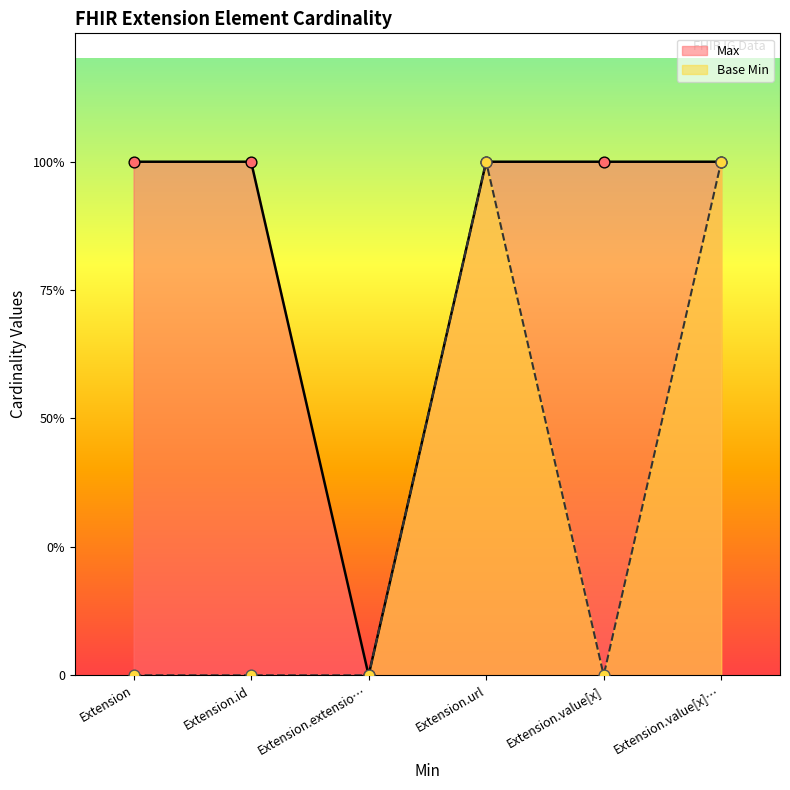

Which series contains the highest Y value?

Max